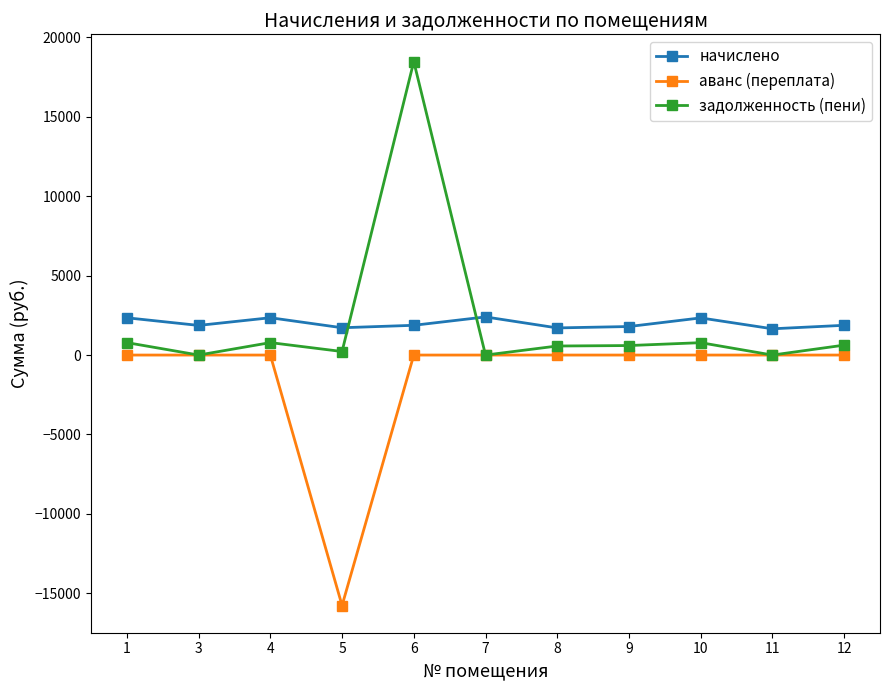

How many series are shown in this chart?

3